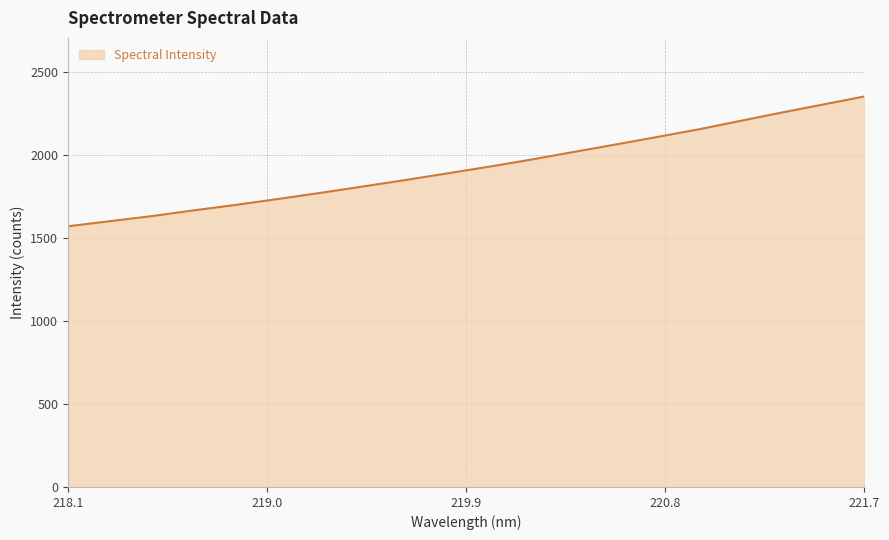

What is the maximum value shown in the chart?

2353.6